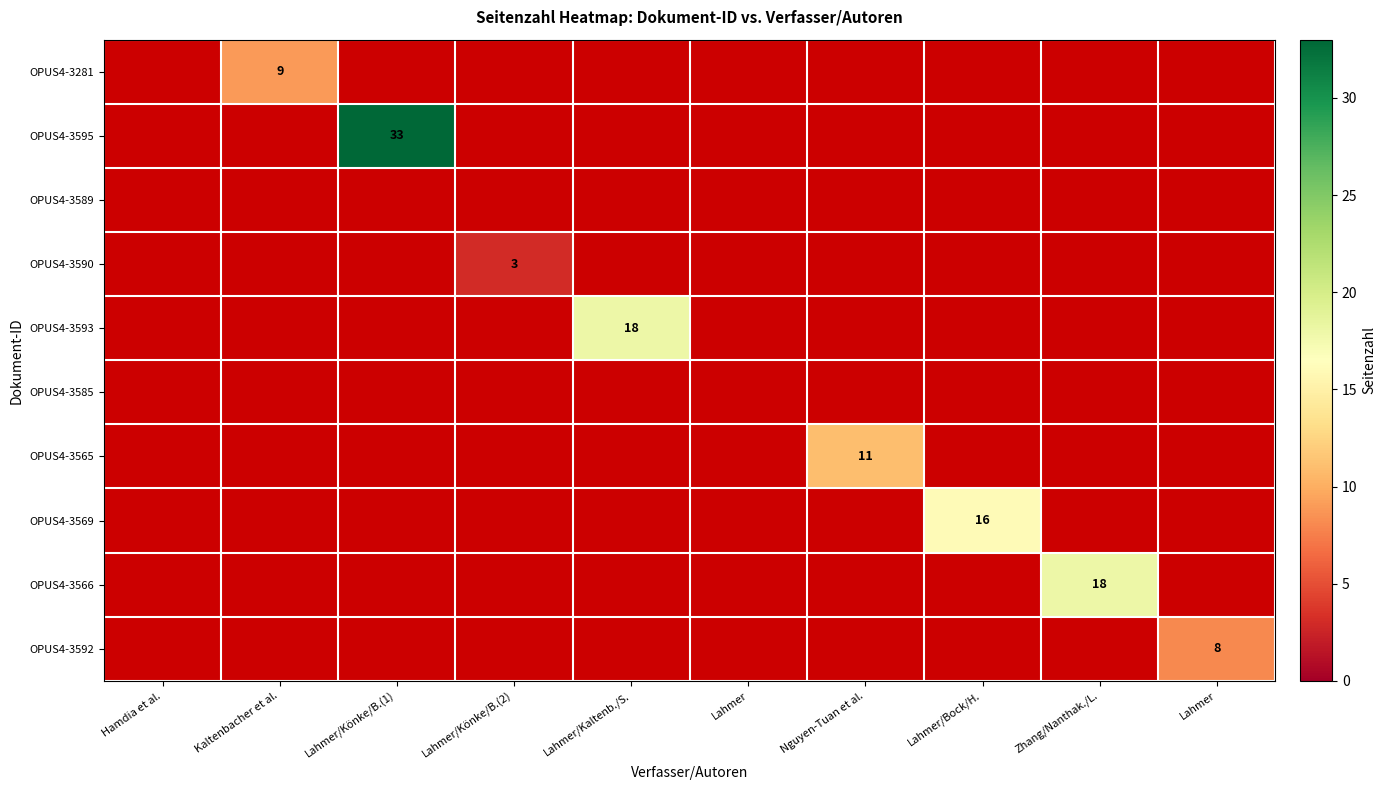

At which label does OPUS4-3585 reach its peak?

Hamdia et al.